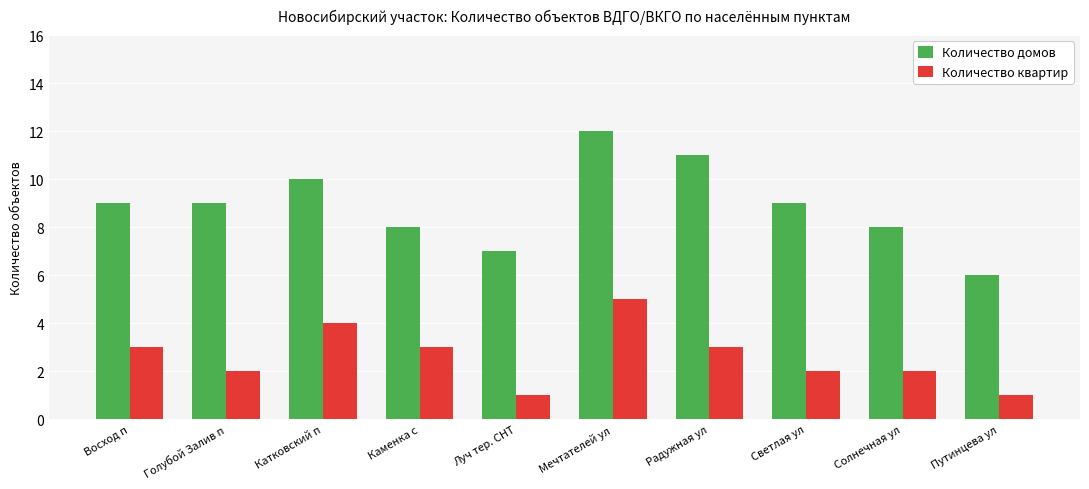

What value does the Количество домов series have at Светлая ул?

9